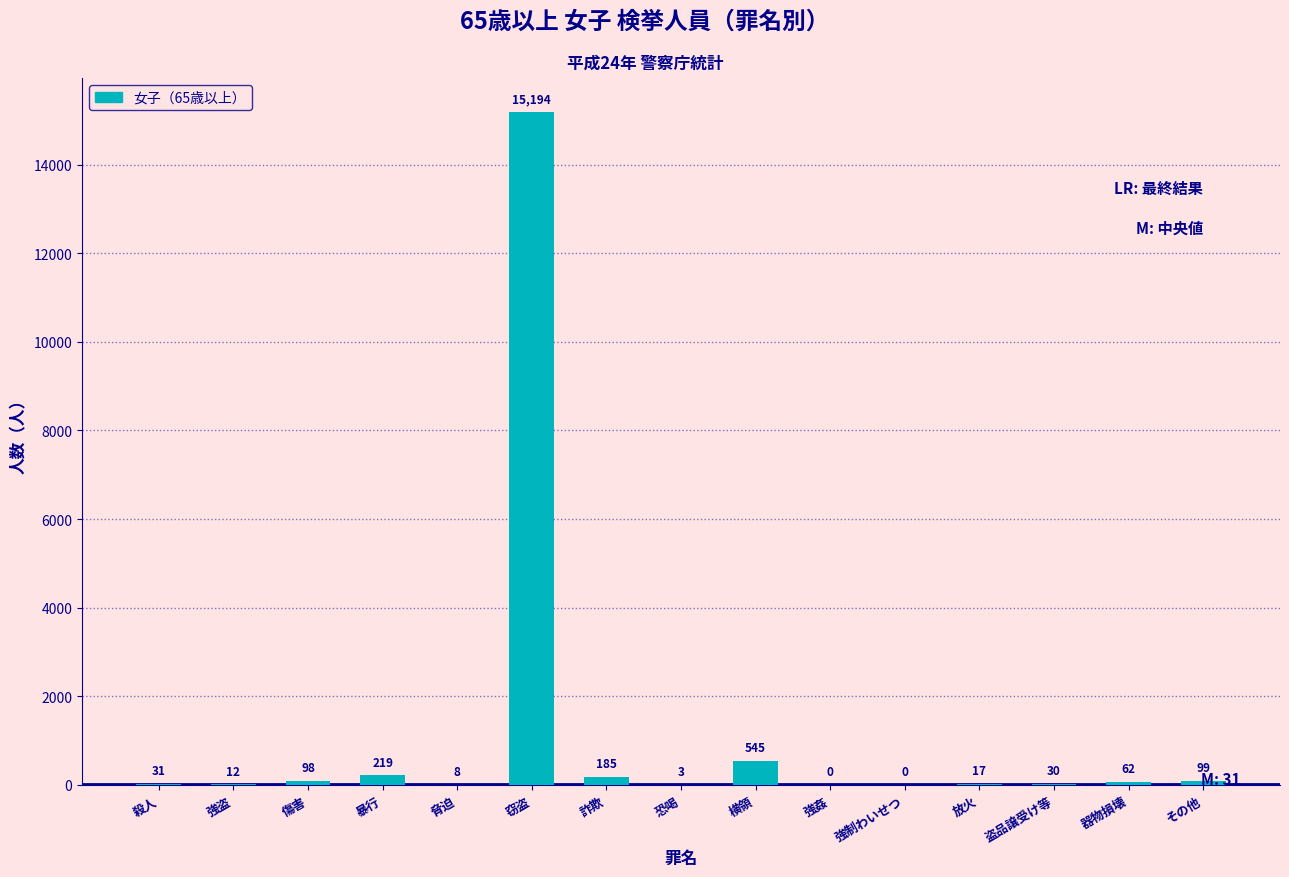

Reading left to right, extract all data points from this chart.

殺人=31	強盗=12	傷害=98	暴行=219	脅迫=8	窃盗=15194	詐欺=185	恐喝=3	横領=545	強姦=0	強制わいせつ=0	放火=17	盗品譲受け等=30	器物損壊=62	その他=99